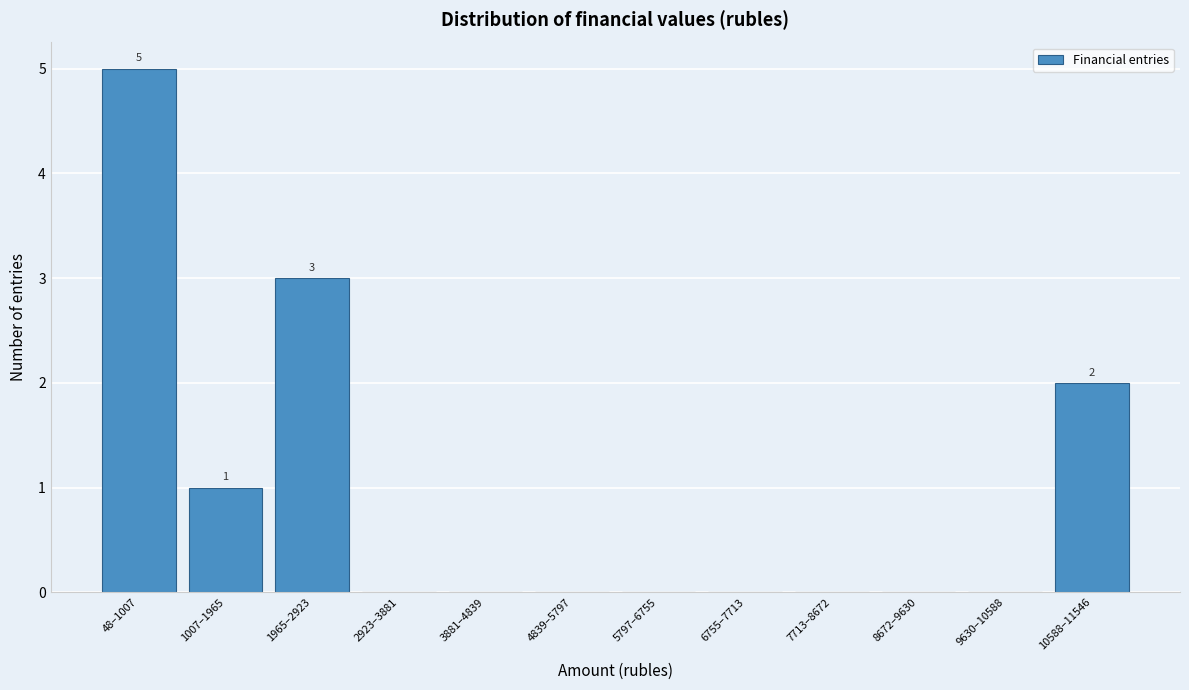

Reading right to left, transcribe all the data shown in this chart.

10588–11546=2	9630–10588=0	8672–9630=0	7713–8672=0	6755–7713=0	5797–6755=0	4839–5797=0	3881–4839=0	2923–3881=0	1965–2923=3	1007–1965=1	48–1007=5